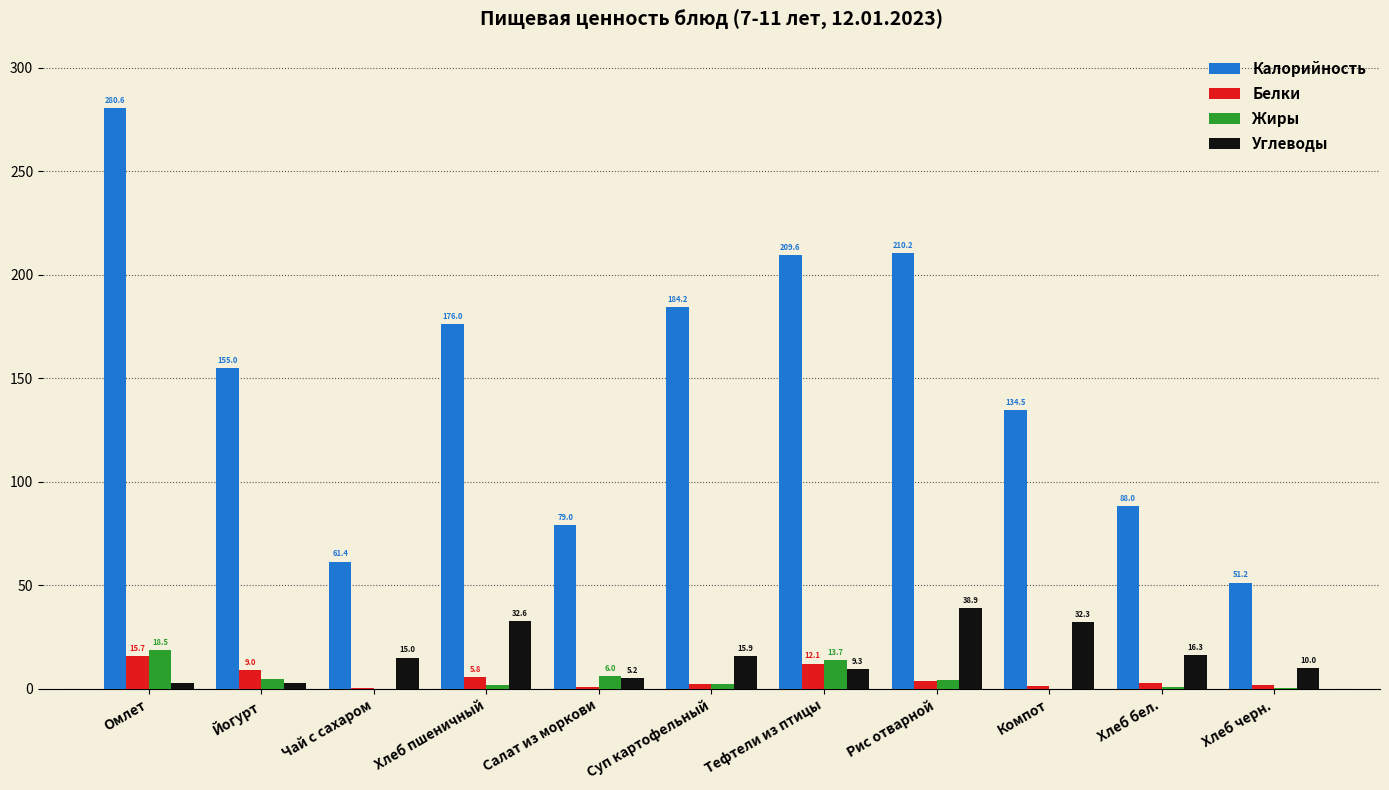

What is the sum of the Углеводы values at Тефтели из птицы and Компот?

41.6